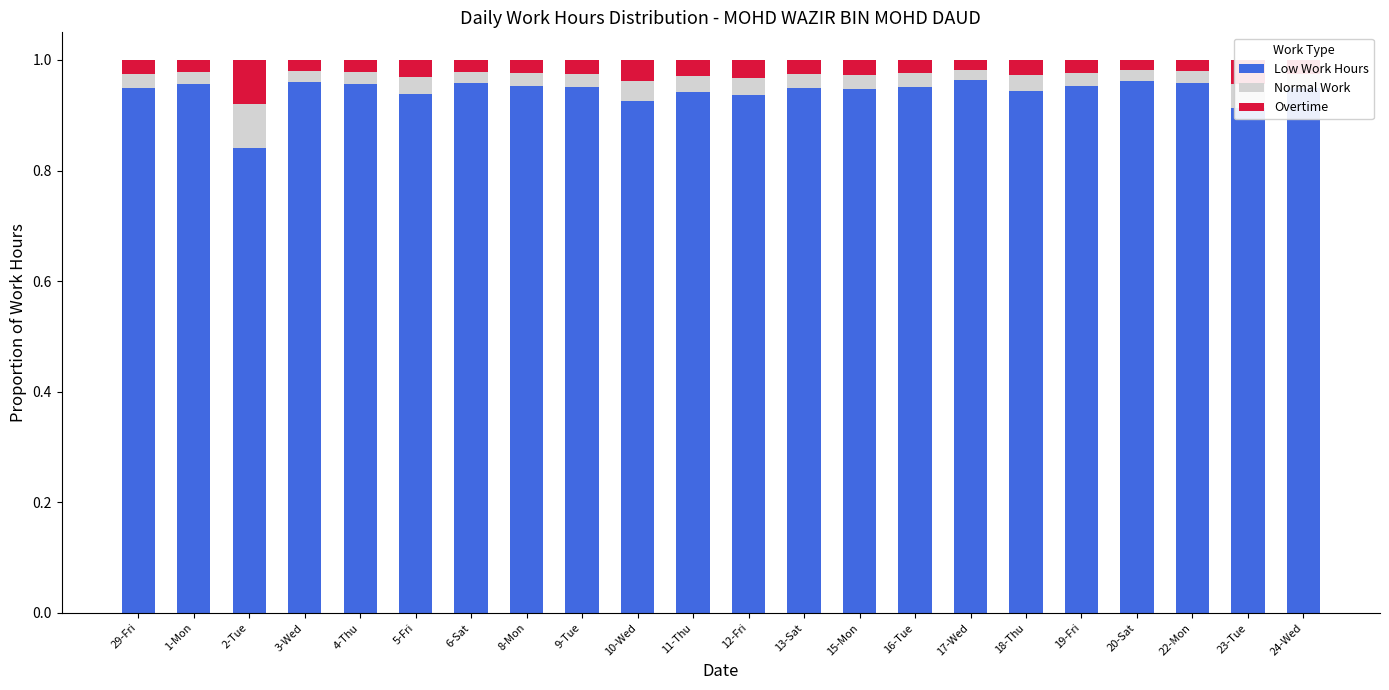

Which category has the lowest value in the Low Work Hours series?

2-Tue